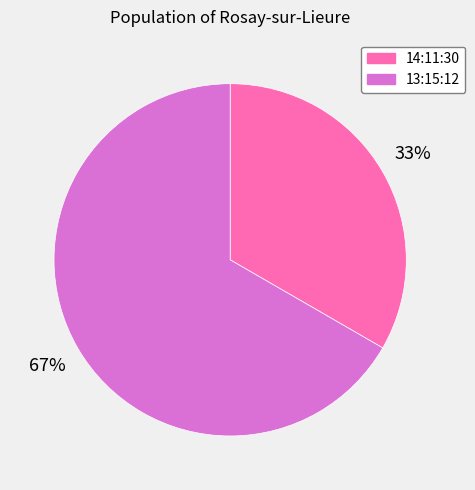

Which has a higher value, 14:11:30 or 13:15:12?

13:15:12